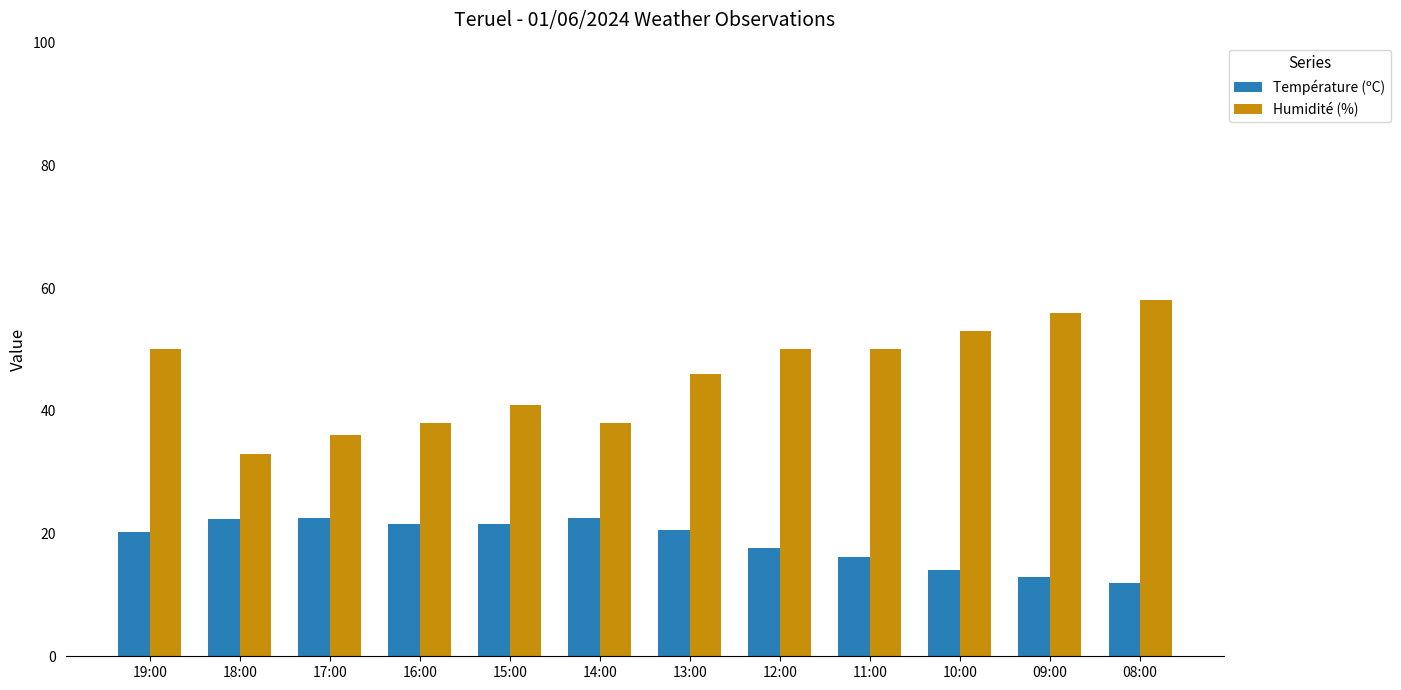

What is the value of the Humidité (%) bar at the 12th from the left?

58.0